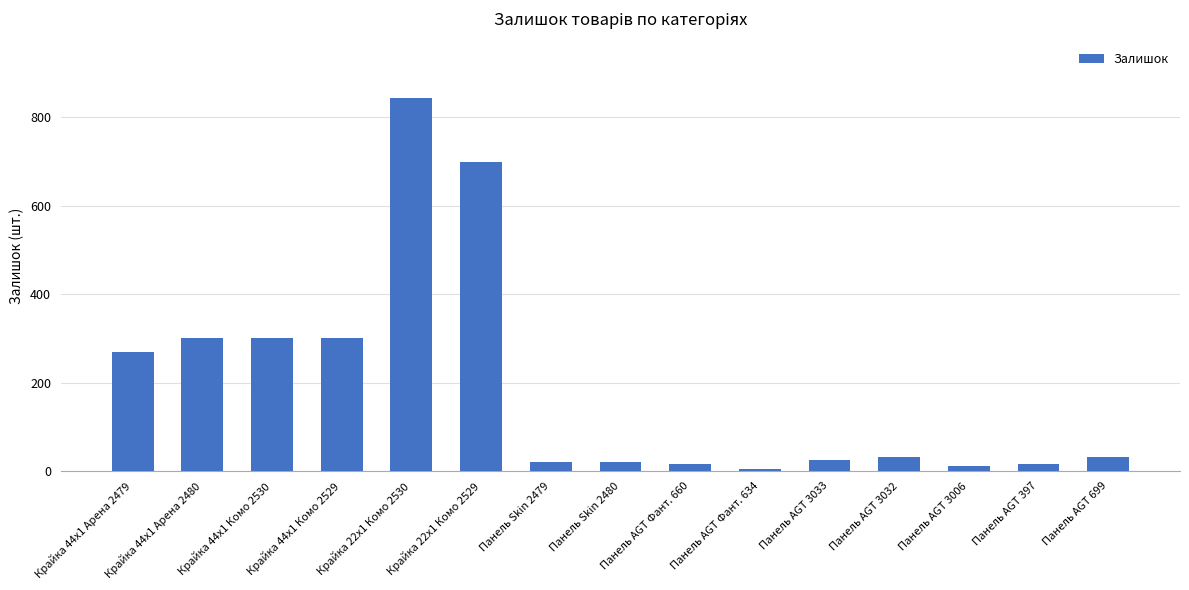

What is the change in value from Крайка 22x1 Комо 2530 to Панель AGT 3032?

-814